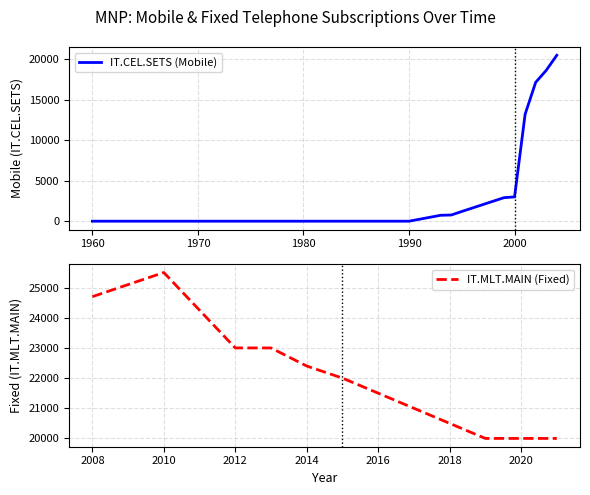

Does the chart have visible grid lines?

Yes